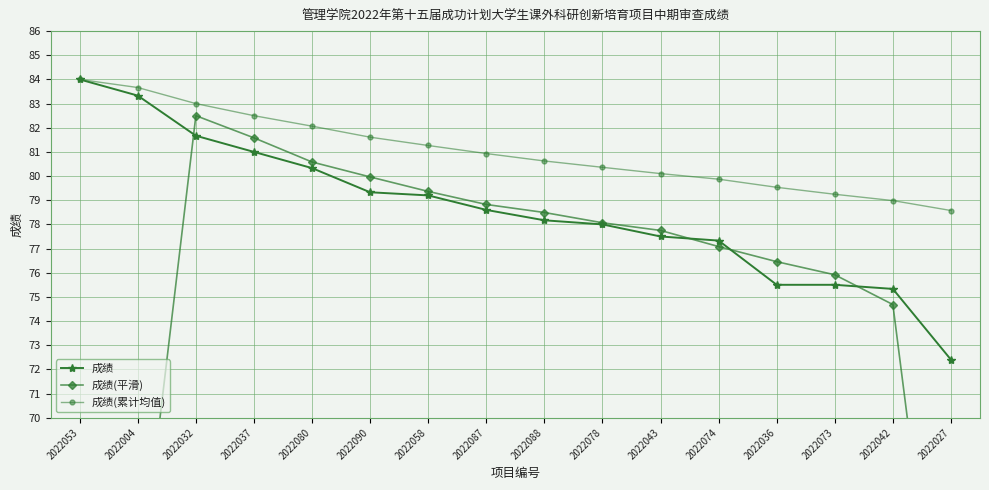

Which category has the highest value in the 成绩(累计均值) series?

2022053